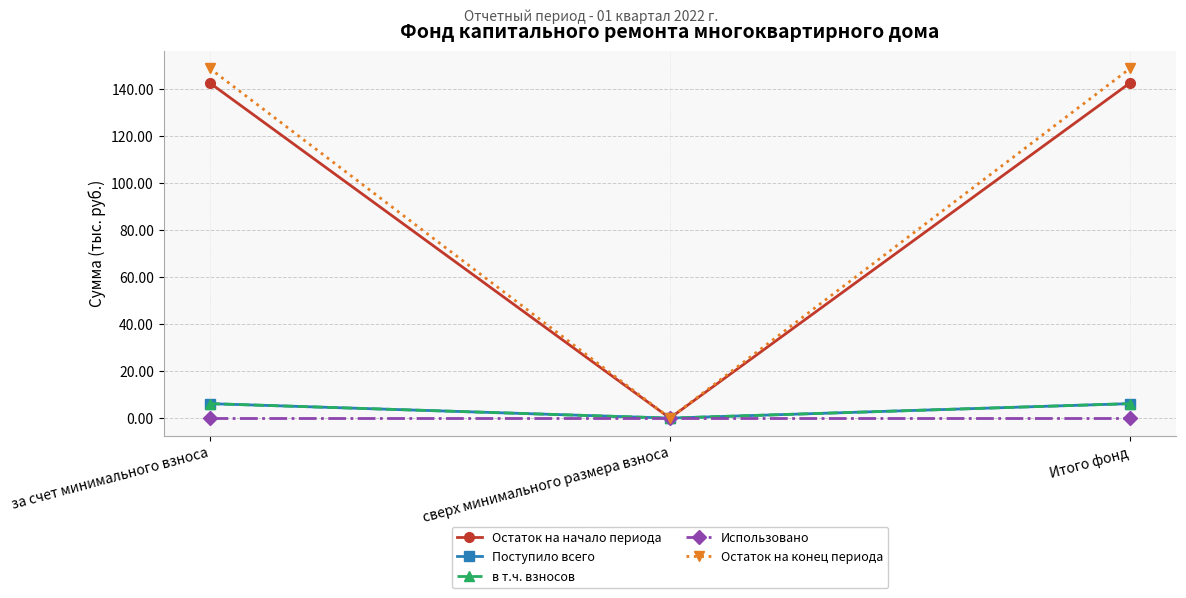

Which category has the highest value in the Остаток на начало периода series?

за счет минимального взноса